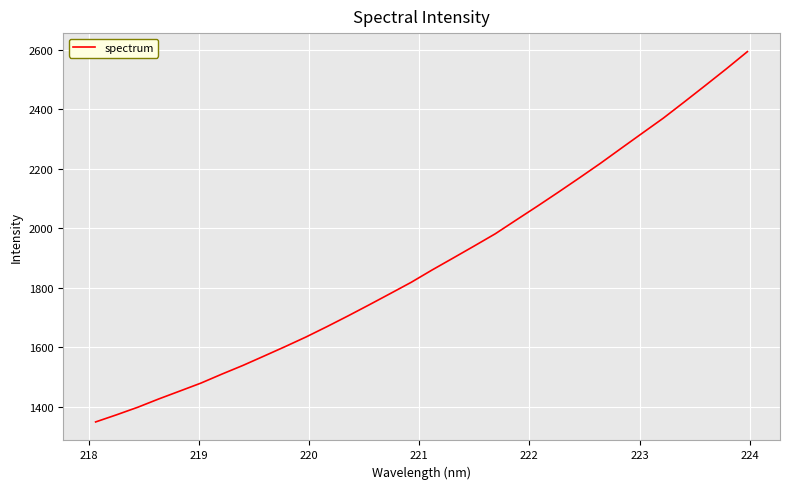

Reading left to right, extract all data points from this chart.

1348.1	1372.2	1397.5	1425.5	1452.0	1478.7	1509.1	1538.3	1569.7	1601.4	1634.1	1669.1	1705.1	1742.3	1780.0	1818.1	1859.9	1899.9	1940.4	1981.4	2028.0	2074.2	2121.4	2169.5	2218.4	2269.5	2320.3	2370.8	2425.4	2480.7	2536.7	2594.5